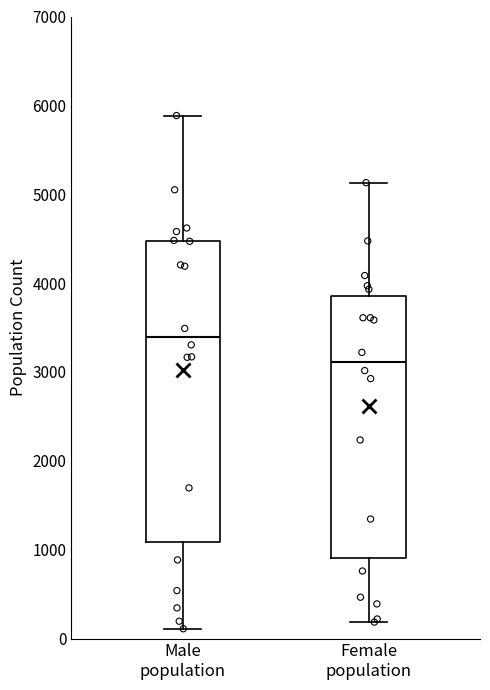

Reading left to right, read every box against the y-axis: the position of its median line, the range the box covers, and the ends of its whiskers. The values are not printed on the chart, so give them approximately, as read against the axis.

Male population: median 3400, box 1100 to 4500, whiskers 100 to 5900
Female population: median 3100, box 900 to 3900, whiskers 200 to 5100